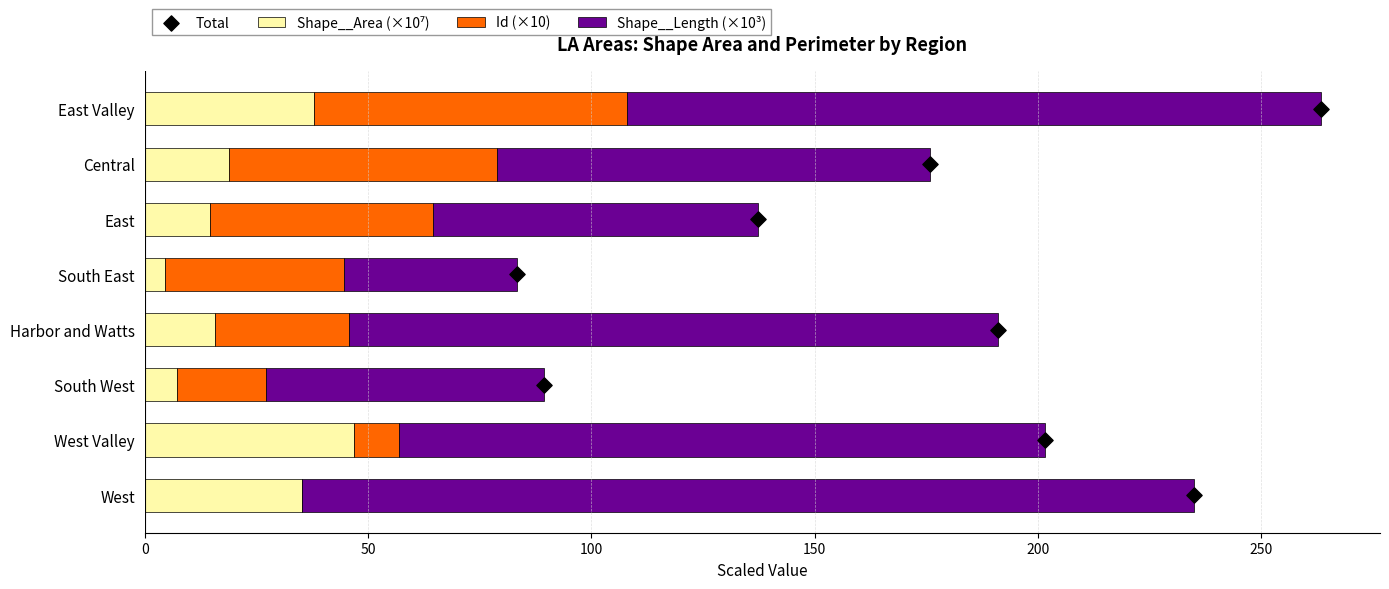

Which series has the largest total across all categories?

Shape__Length (×10³)